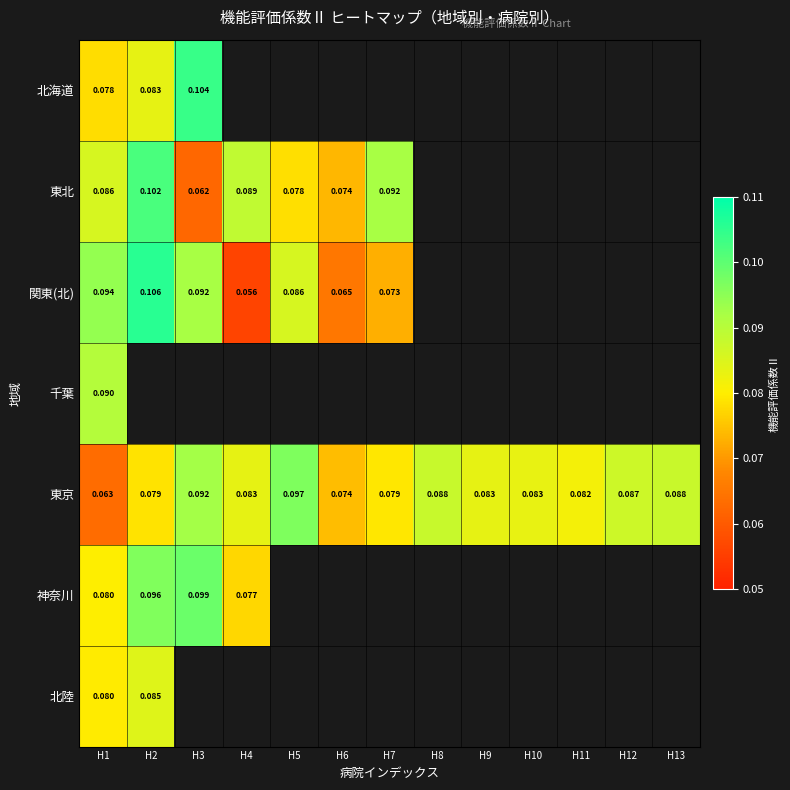

At which category is the sum across all series the highest?

H1